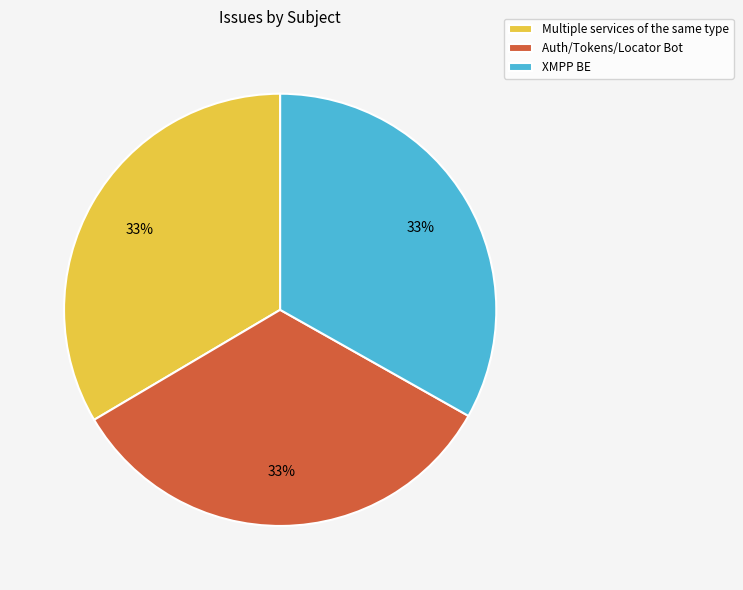

How many slices are in this pie chart?

3